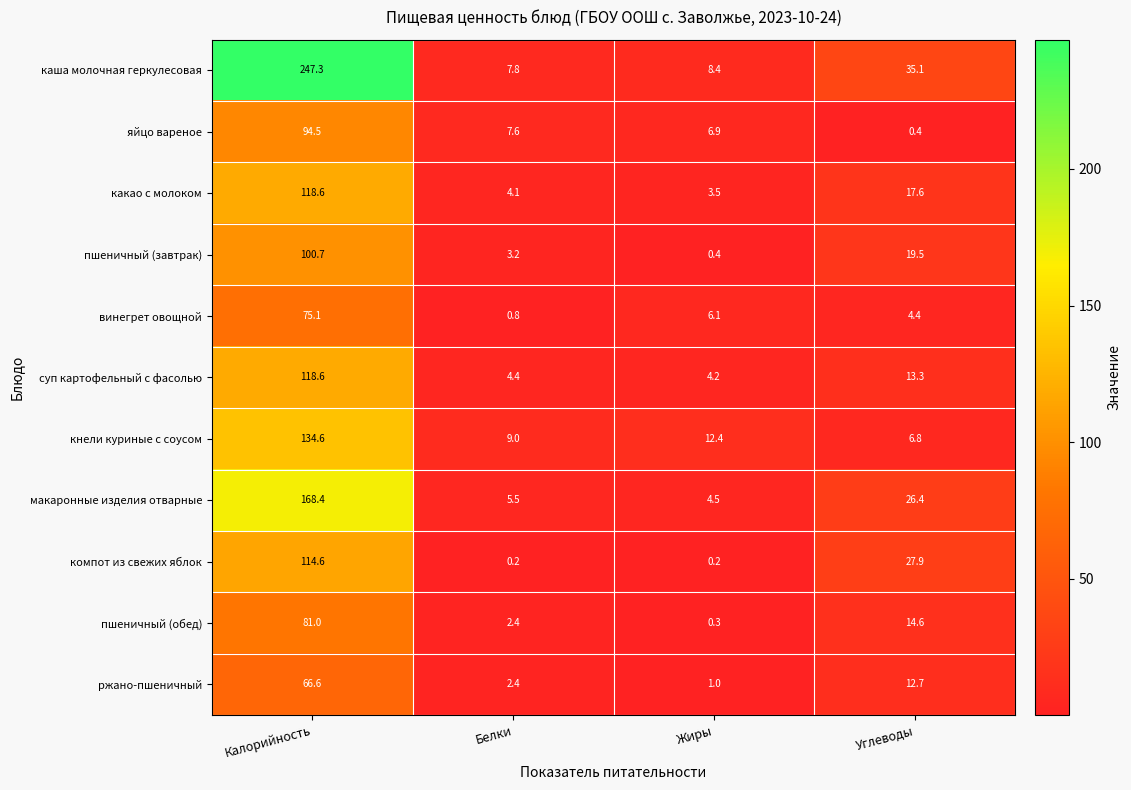

The value of ржано-пшеничный at Белки is 0.8. True or false?

False